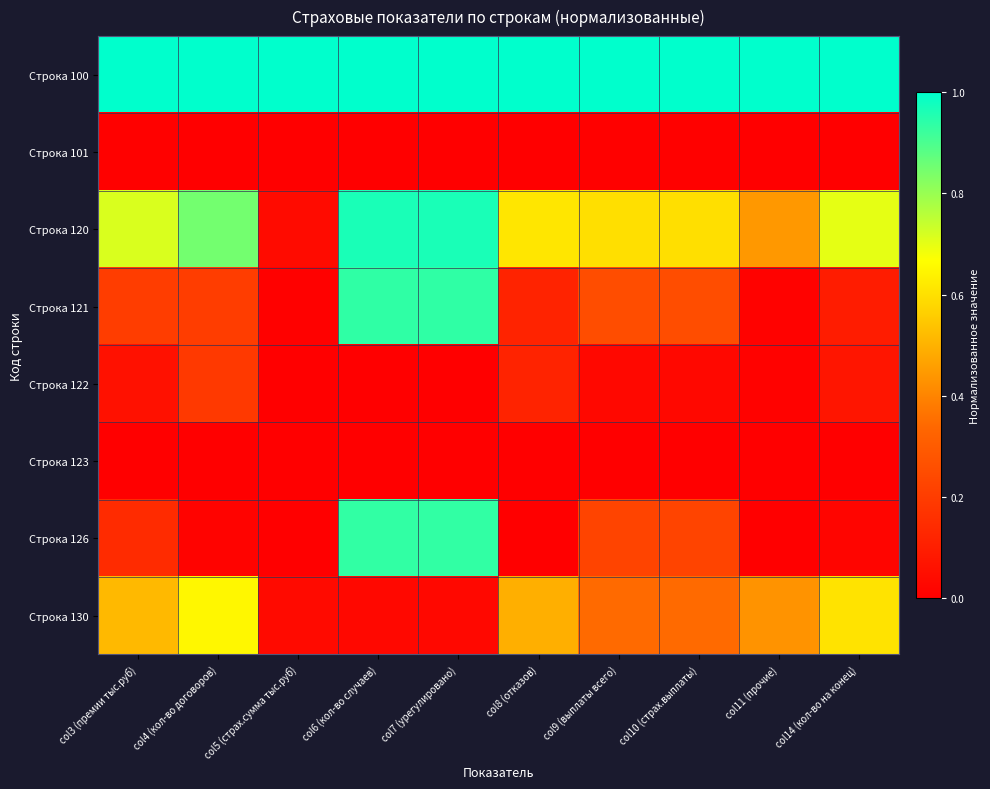

Reading left to right, transcribe all the data shown in this chart.

Строка 100: col3 (премии тыс.руб)=1.0	col4 (кол-во договоров)=1.0	col5 (страх.сумма тыс.руб)=1.0	col6 (кол-во случаев)=1.0	col7 (урегулировано)=1.0	col8 (отказов)=1.0	col9 (выплаты всего)=1.0	col10 (страх.выплаты)=1.0	col11 (прочие)=1.0	col14 (кол-во на конец)=1.0
Строка 101: col3 (премии тыс.руб)=0.0	col4 (кол-во договоров)=0.0	col5 (страх.сумма тыс.руб)=0.0	col6 (кол-во случаев)=0.0	col7 (урегулировано)=0.0	col8 (отказов)=0.0	col9 (выплаты всего)=0.0	col10 (страх.выплаты)=0.0	col11 (прочие)=0.0	col14 (кол-во на конец)=0.0
Строка 120: col3 (премии тыс.руб)=0.7	col4 (кол-во договоров)=0.8	col5 (страх.сумма тыс.руб)=0.0	col6 (кол-во случаев)=1.0	col7 (урегулировано)=1.0	col8 (отказов)=0.6	col9 (выплаты всего)=0.6	col10 (страх.выплаты)=0.6	col11 (прочие)=0.4	col14 (кол-во на конец)=0.7
Строка 121: col3 (премии тыс.руб)=0.2	col4 (кол-во договоров)=0.2	col5 (страх.сумма тыс.руб)=0.0	col6 (кол-во случаев)=0.9	col7 (урегулировано)=0.9	col8 (отказов)=0.1	col9 (выплаты всего)=0.3	col10 (страх.выплаты)=0.3	col11 (прочие)=0.0	col14 (кол-во на конец)=0.1
Строка 122: col3 (премии тыс.руб)=0.1	col4 (кол-во договоров)=0.2	col5 (страх.сумма тыс.руб)=0.0	col6 (кол-во случаев)=0.0	col7 (урегулировано)=0.0	col8 (отказов)=0.1	col9 (выплаты всего)=0.0	col10 (страх.выплаты)=0.0	col11 (прочие)=0.0	col14 (кол-во на конец)=0.1
Строка 123: col3 (премии тыс.руб)=0.0	col4 (кол-во договоров)=0.0	col5 (страх.сумма тыс.руб)=0.0	col6 (кол-во случаев)=0.0	col7 (урегулировано)=0.0	col8 (отказов)=0.0	col9 (выплаты всего)=0.0	col10 (страх.выплаты)=0.0	col11 (прочие)=0.0	col14 (кол-во на конец)=0.0
Строка 126: col3 (премии тыс.руб)=0.1	col4 (кол-во договоров)=0.0	col5 (страх.сумма тыс.руб)=0.0	col6 (кол-во случаев)=0.9	col7 (урегулировано)=0.9	col8 (отказов)=0.0	col9 (выплаты всего)=0.2	col10 (страх.выплаты)=0.2	col11 (прочие)=0.0	col14 (кол-во на конец)=0.0
Строка 130: col3 (премии тыс.руб)=0.5	col4 (кол-во договоров)=0.6	col5 (страх.сумма тыс.руб)=0.0	col6 (кол-во случаев)=0.0	col7 (урегулировано)=0.0	col8 (отказов)=0.5	col9 (выплаты всего)=0.3	col10 (страх.выплаты)=0.3	col11 (прочие)=0.4	col14 (кол-во на конец)=0.6